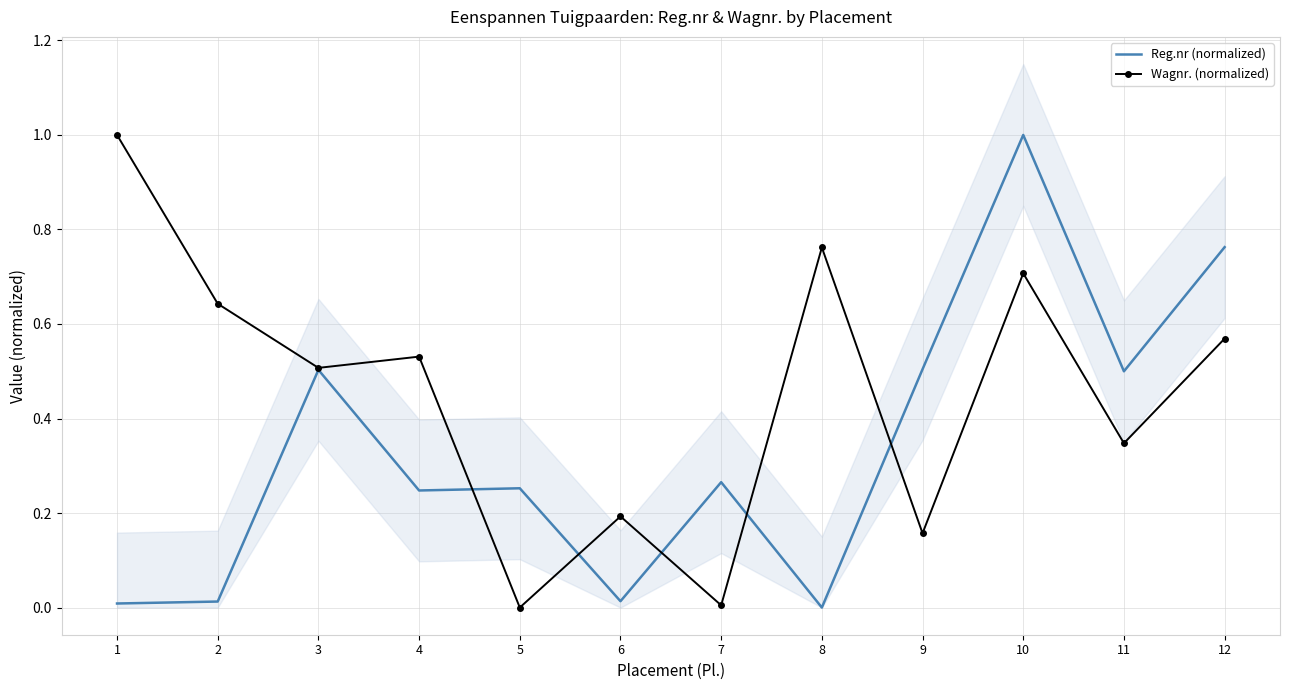

In Wagnr. (normalized), how many points are lower than both neighbors (excluding endpoints)?

5